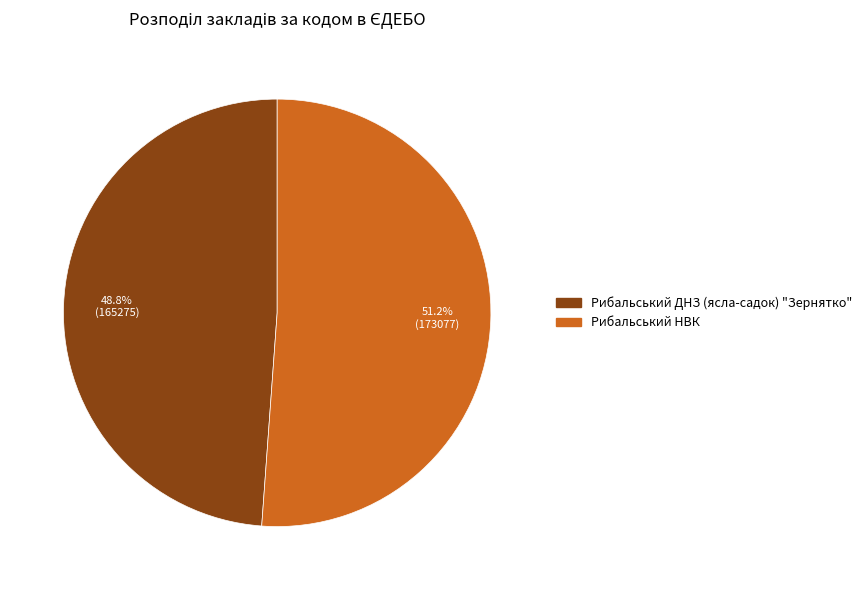

What is the smallest slice in the pie chart?

Рибальський ДНЗ (ясла-садок) "Зернятко"